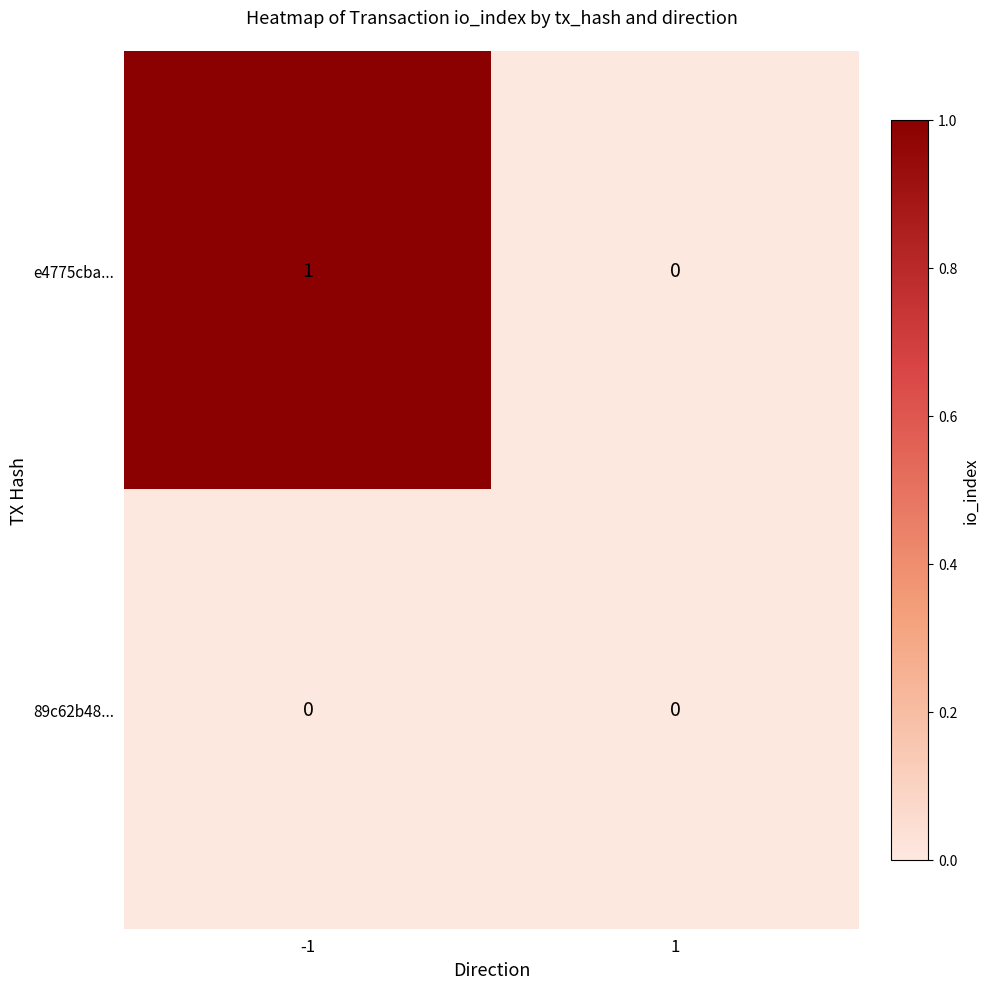

Which series changed the most between -1 and 1?

e4775cba...